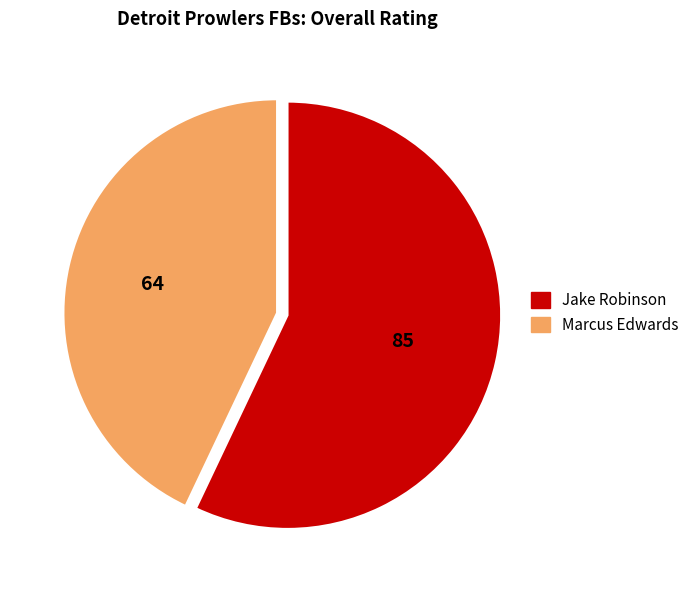

Do Jake Robinson and Marcus Edwards together represent more than half of the pie?

Yes